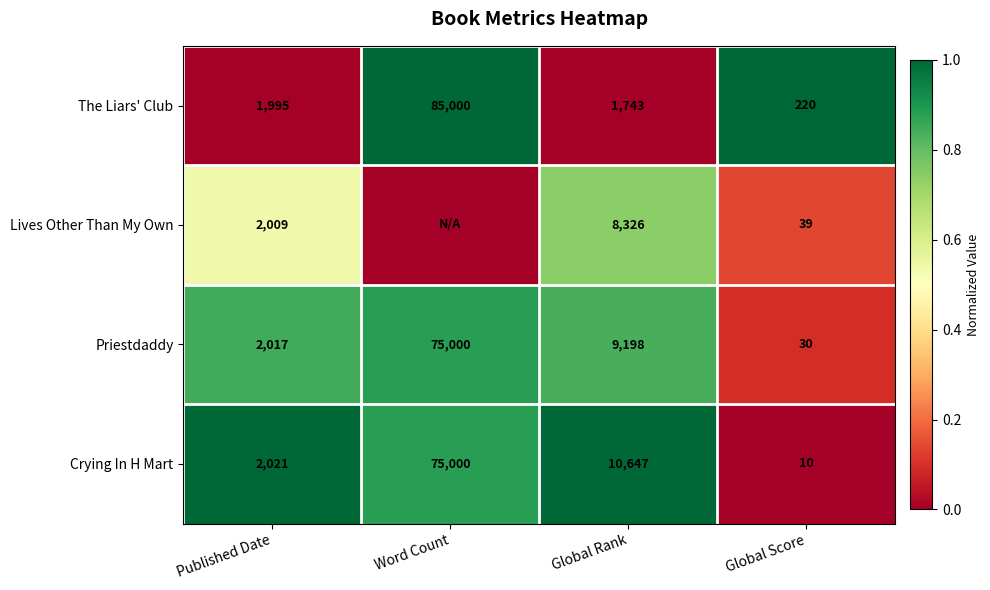

How many series are shown in this chart?

4